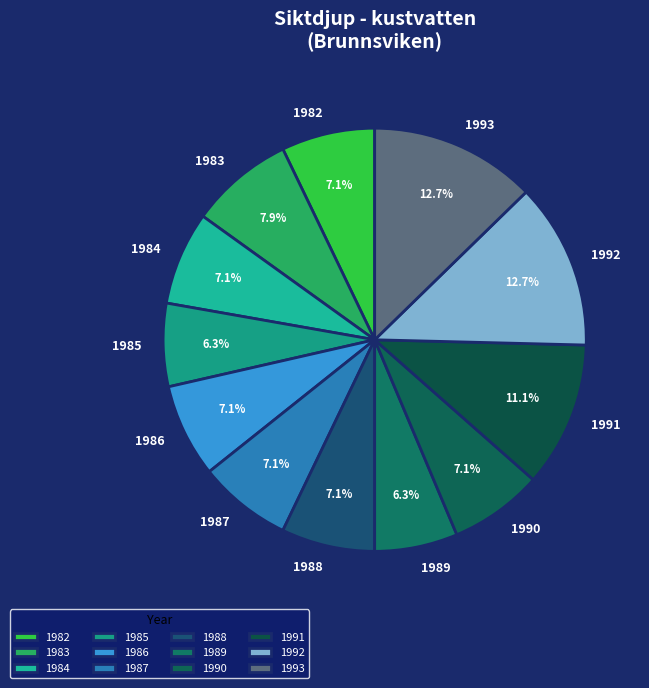

To the nearest percent, what is the difference between the 1983 and 1990 slice percentages?

1%